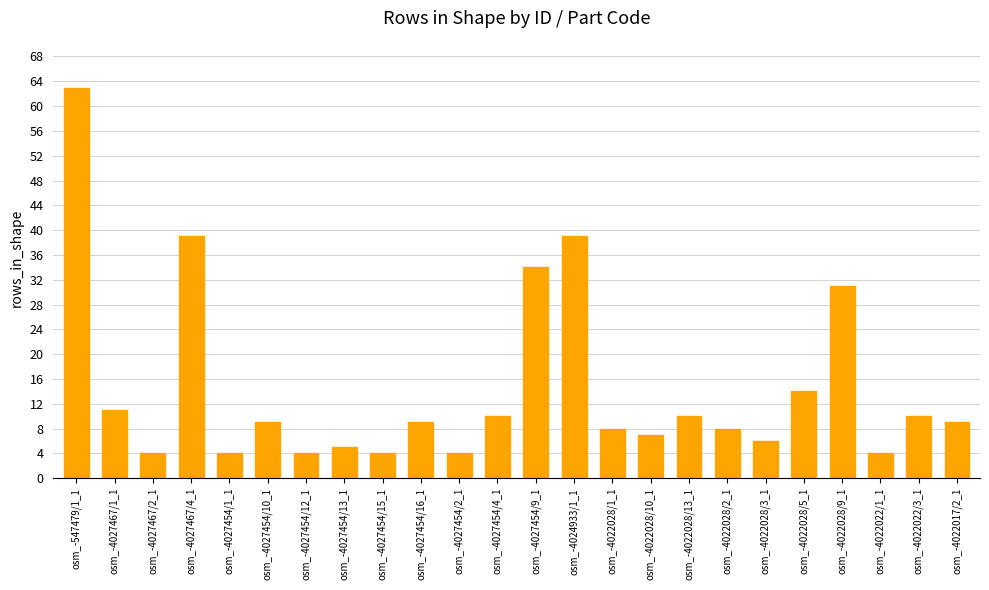

What is the label of the 7th bar from the right?

osm_-4022028/2_1